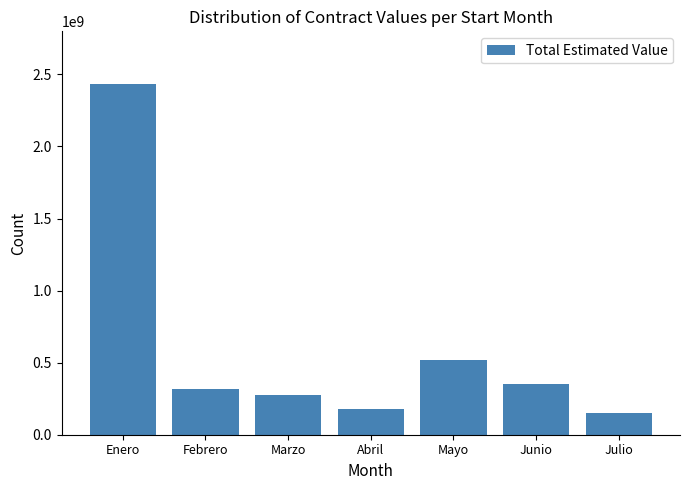

What is the smallest value displayed?

150000000